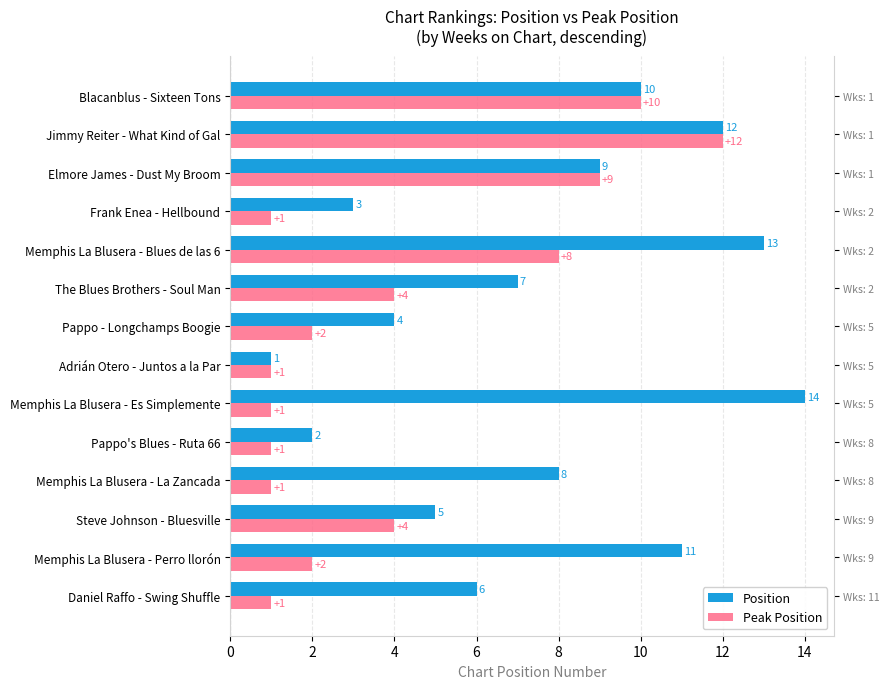

Which series changed the most between Memphis La Blusera - Blues de las 6 and Jimmy Reiter - What Kind of Gal?

Peak Position